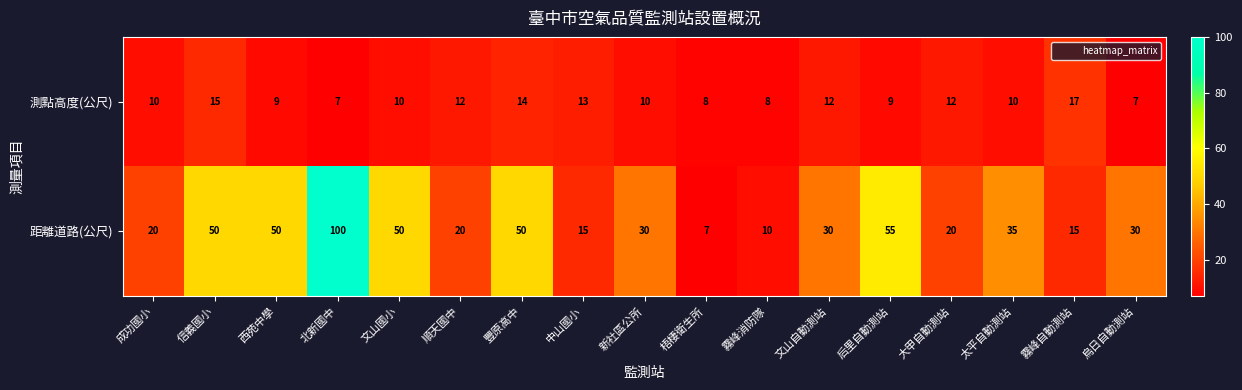

What is the total value across all series at 新社區公所?

40